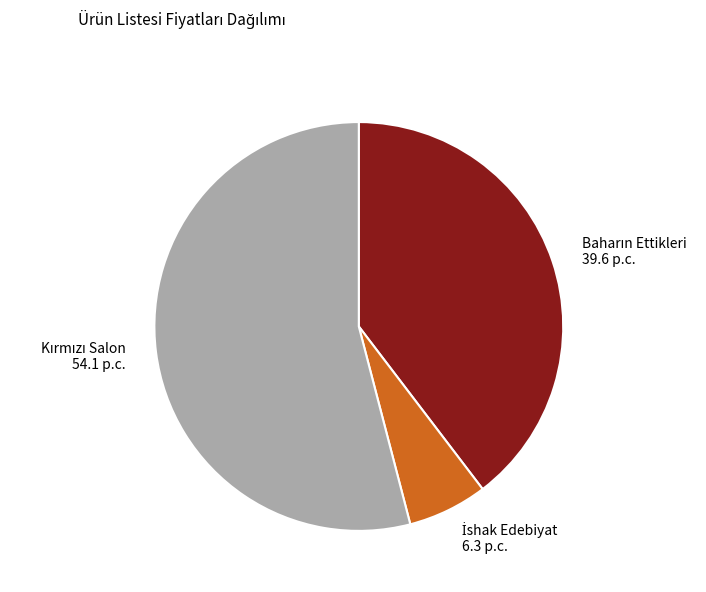

How many slices are in this pie chart?

3